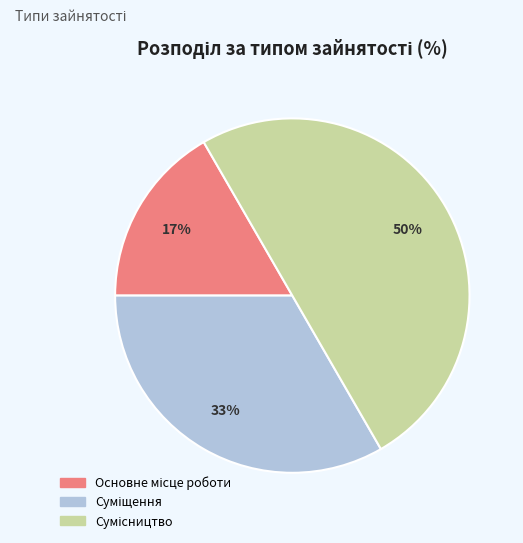

To the nearest percent, what is the difference between the largest and smallest slice percentages?

33%